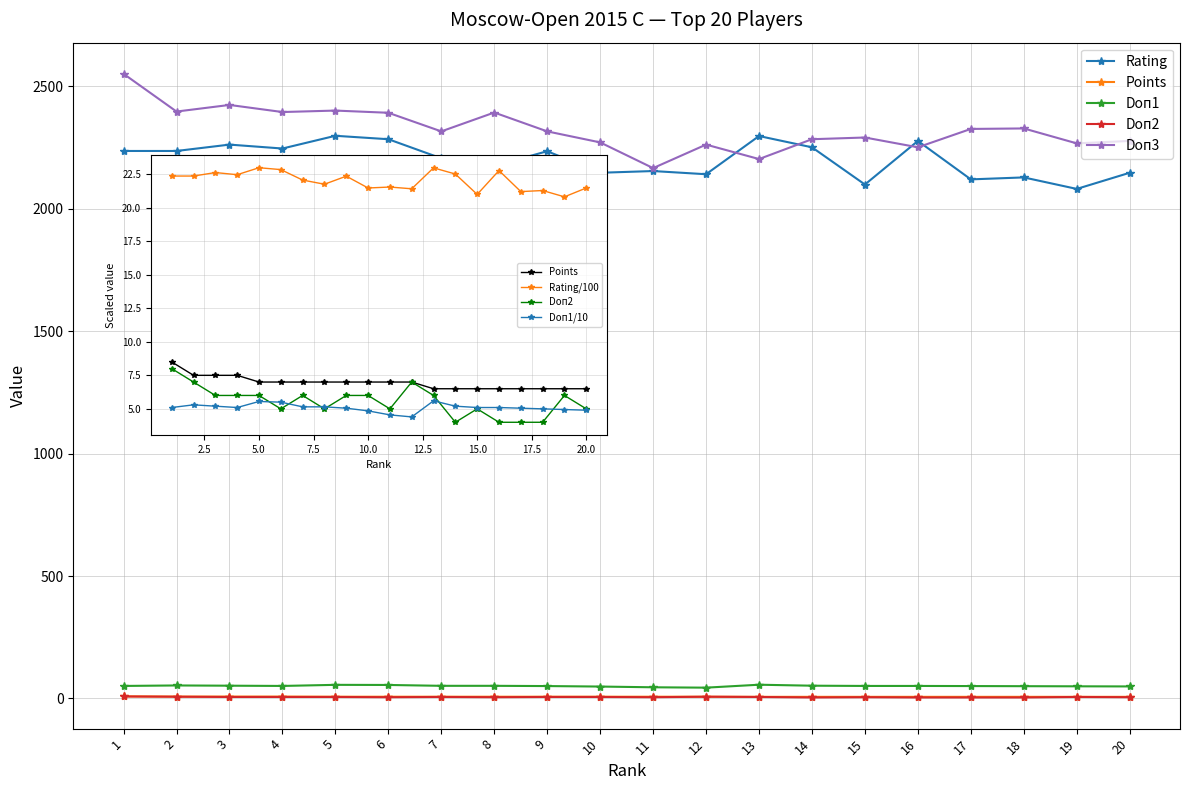

Which category has the lowest value across all series?

14